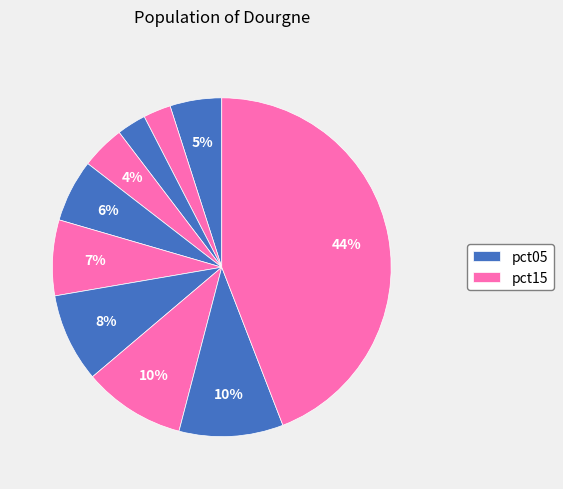

Count the number of slices in the pie.

10